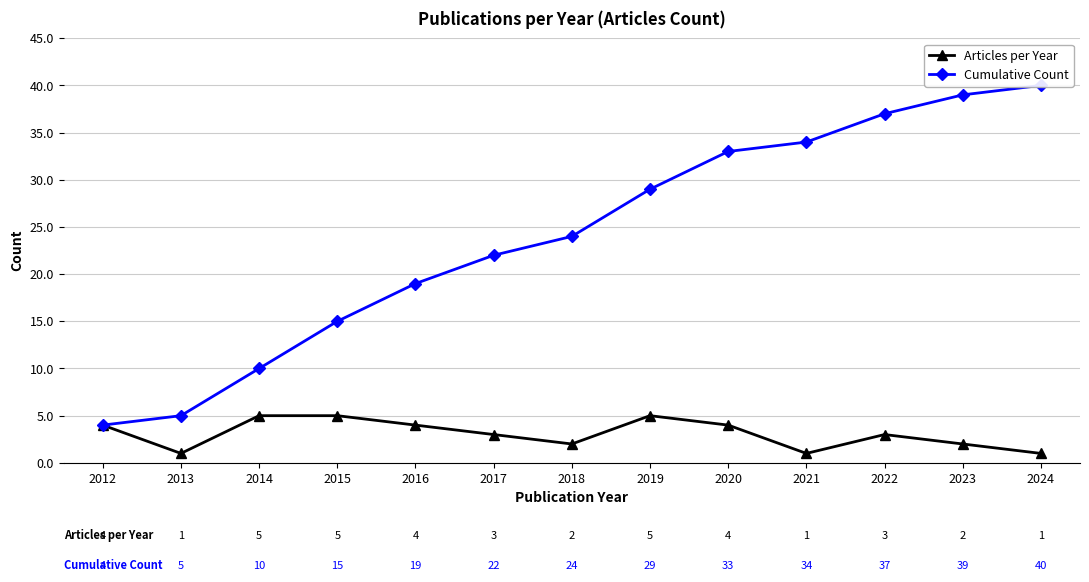

Reading left to right, what are all the values shown in this chart?

Articles per Year: 4	1	5	5	4	3	2	5	4	1	3	2	1
Cumulative Count: 4	5	10	15	19	22	24	29	33	34	37	39	40